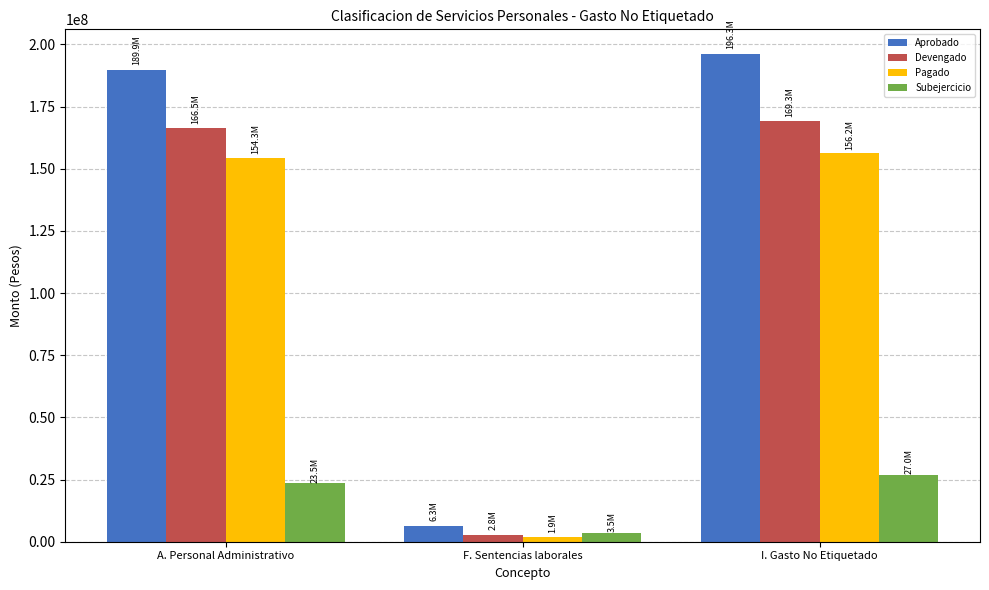

Reading left to right, extract all data points from this chart.

Aprobado: 189927872.7	6343903.4	196271776.1
Devengado: 166466506.2	2821908.7	169288415.0
Pagado: 154273197.5	1877019.8	156150217.3
Subejercicio: 23461366.4	3521994.7	26983361.1